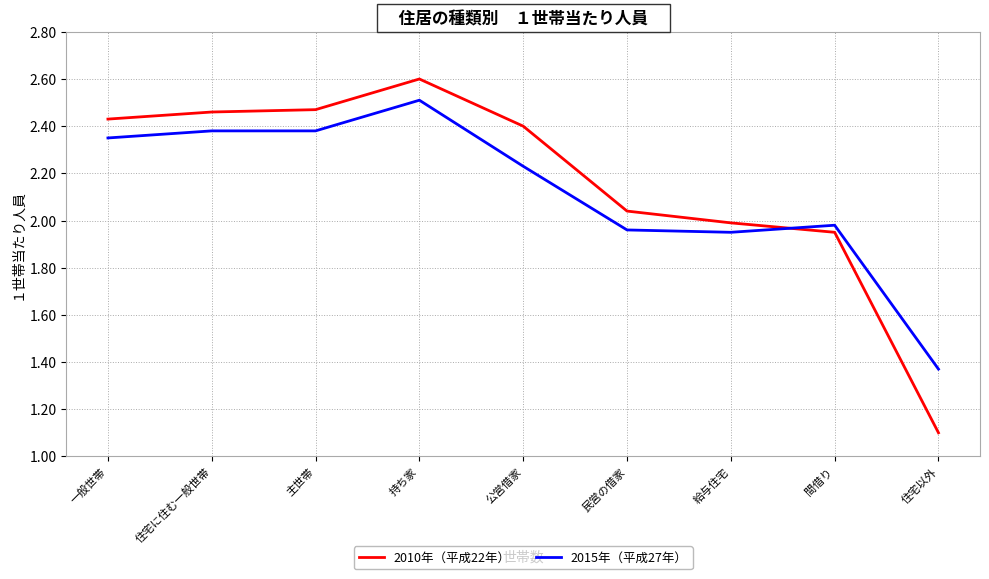

True or false: 2015年（平成27年） has more than 0 points higher than both neighbors.

True